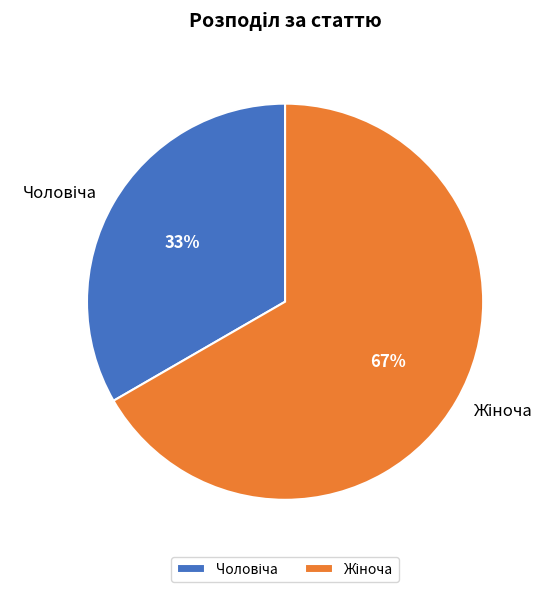

Is there any slice that represents more than half of the pie?

Yes